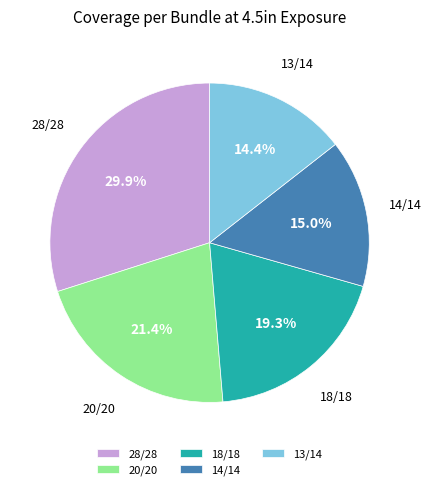

What percentage do 20/20 and 13/14 together represent?

35.8%